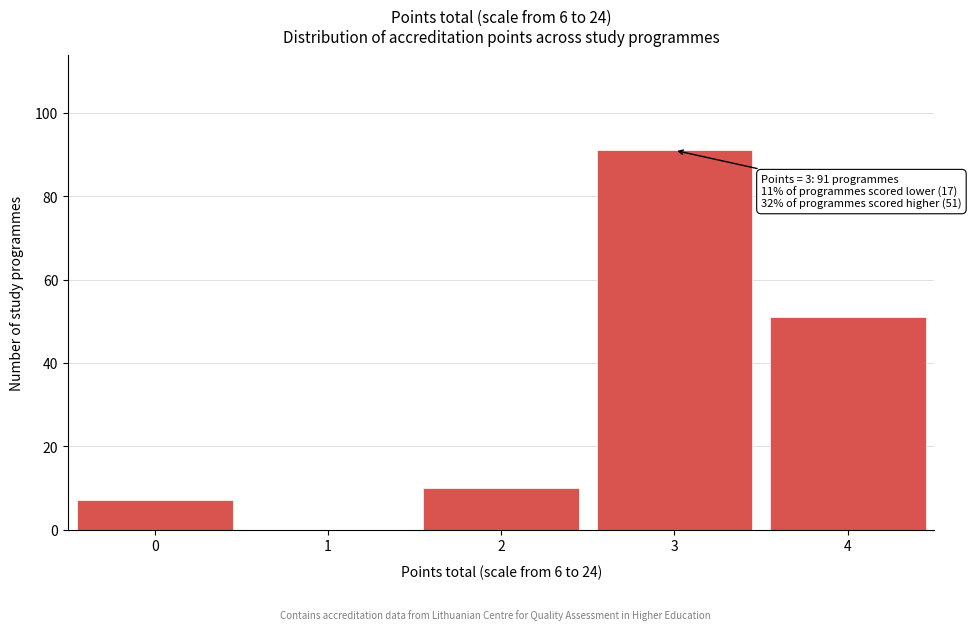

Reading left to right, what are all the values shown in this chart?

0=7	1=0	2=10	3=91	4=51